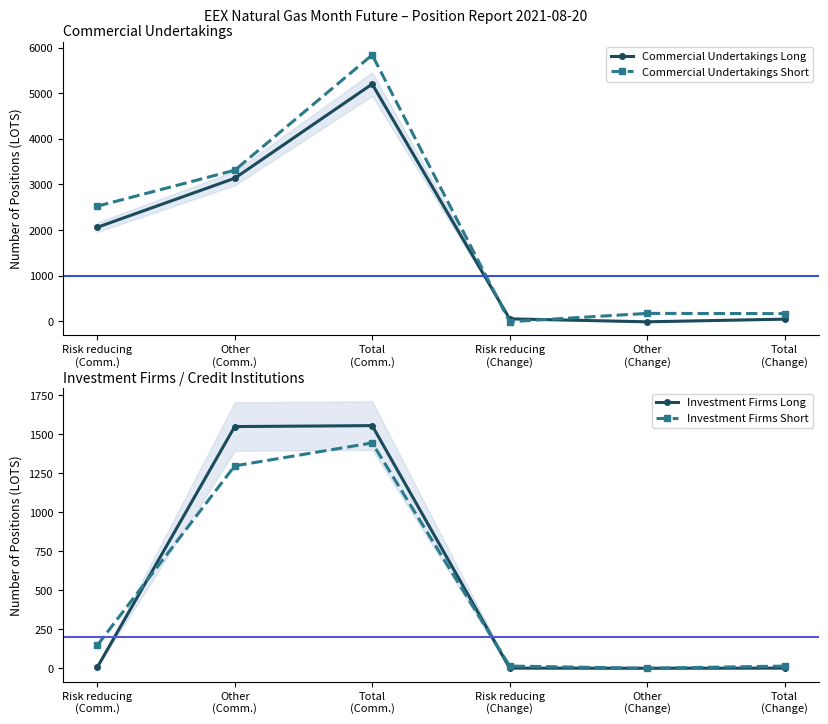

True or false: Commercial Undertakings Short has more than 2 interior local peaks.

False